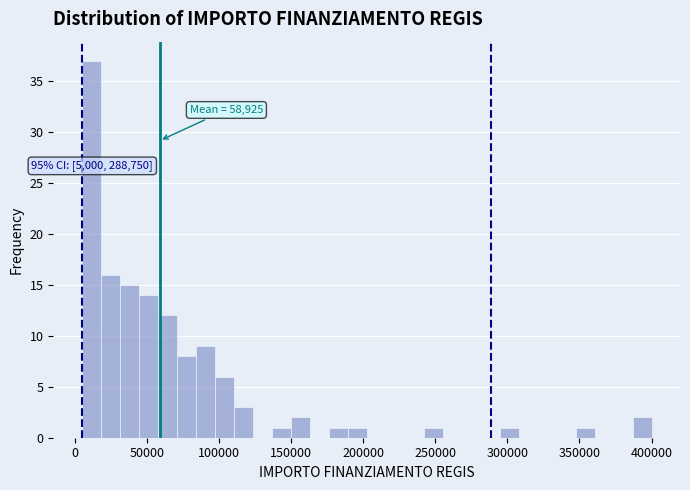

Around what value on the x-axis is the tallest bar? Give the approximate position of its centre, as read against the axis.

10000